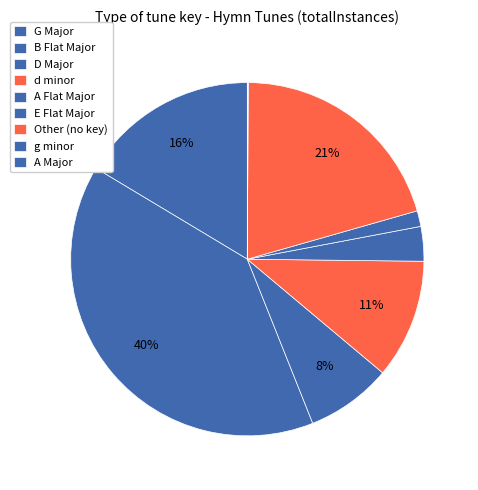

What is the largest slice in the pie chart?

B Flat Major